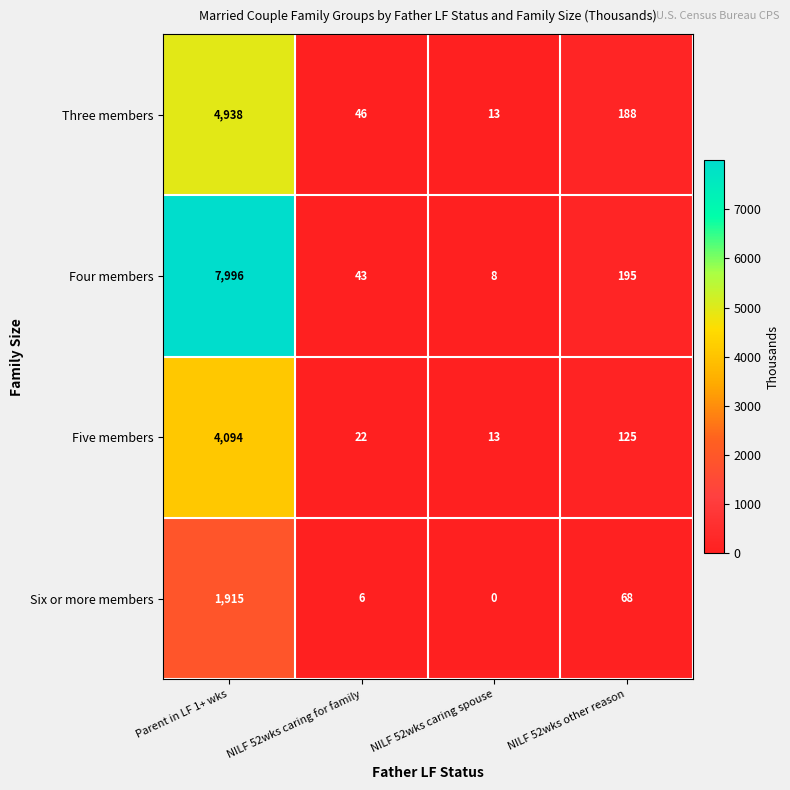

What is the difference between the Four members values at NILF 52wks other reason and Parent in LF 1+ wks?

7801